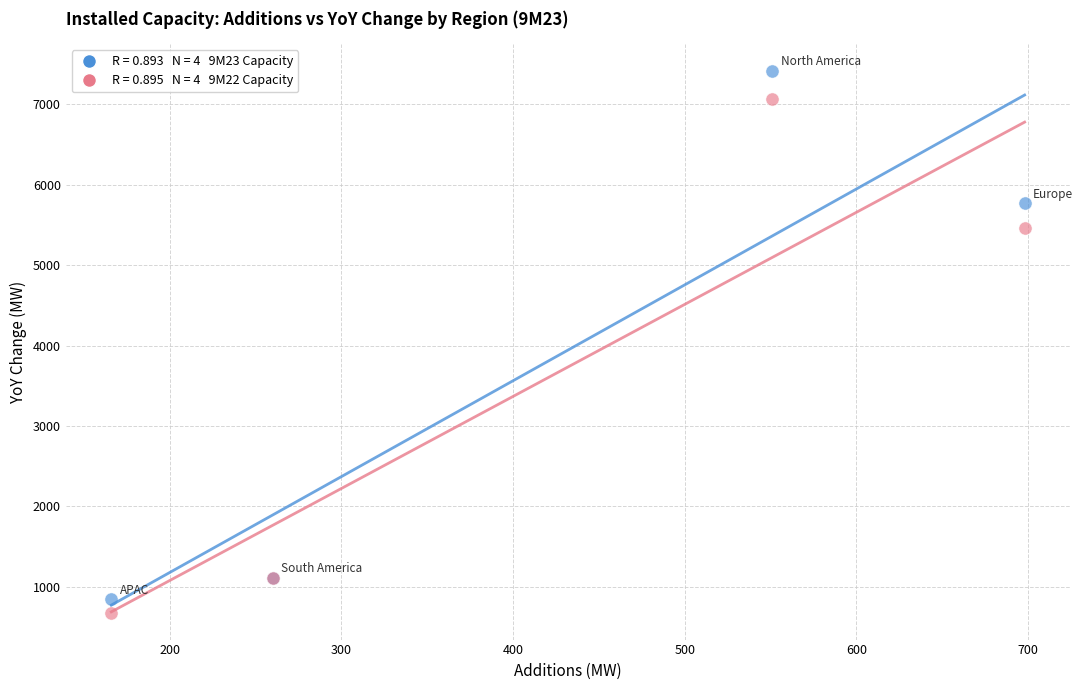

Across all series, what Y value is closest to 4048?

5469